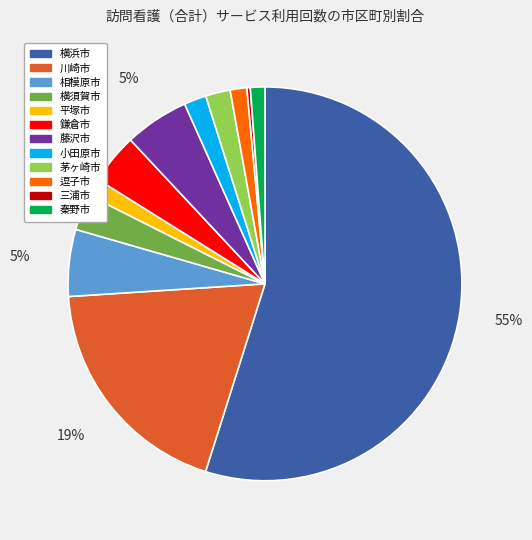

How many segments does this pie chart have?

12